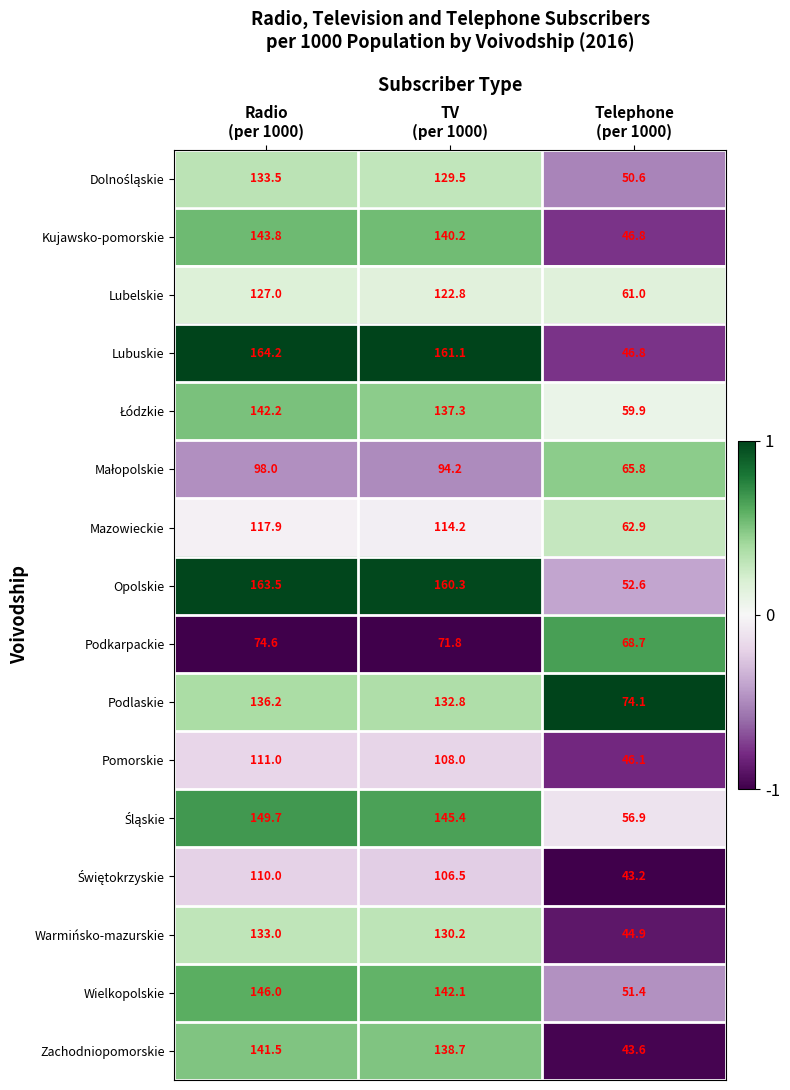

Which series has the widest spread of values?

Lubuskie